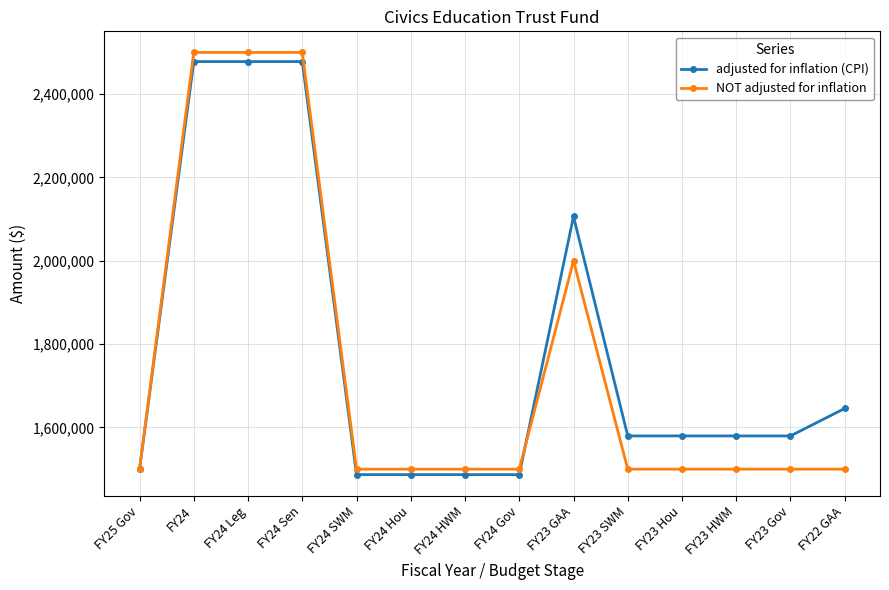

What are all the series names shown in the legend?

adjusted for inflation (CPI), NOT adjusted for inflation